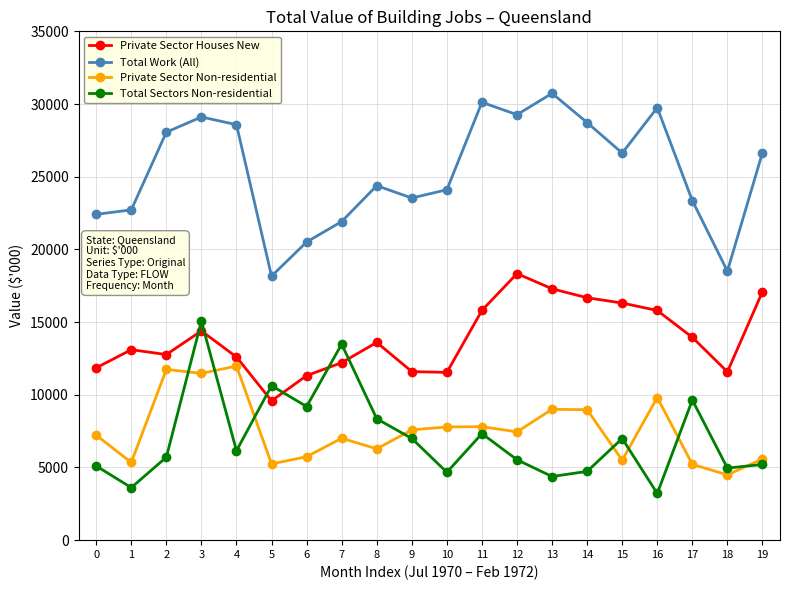

Which category has the lowest value in the Private Sector Non-residential series?

18